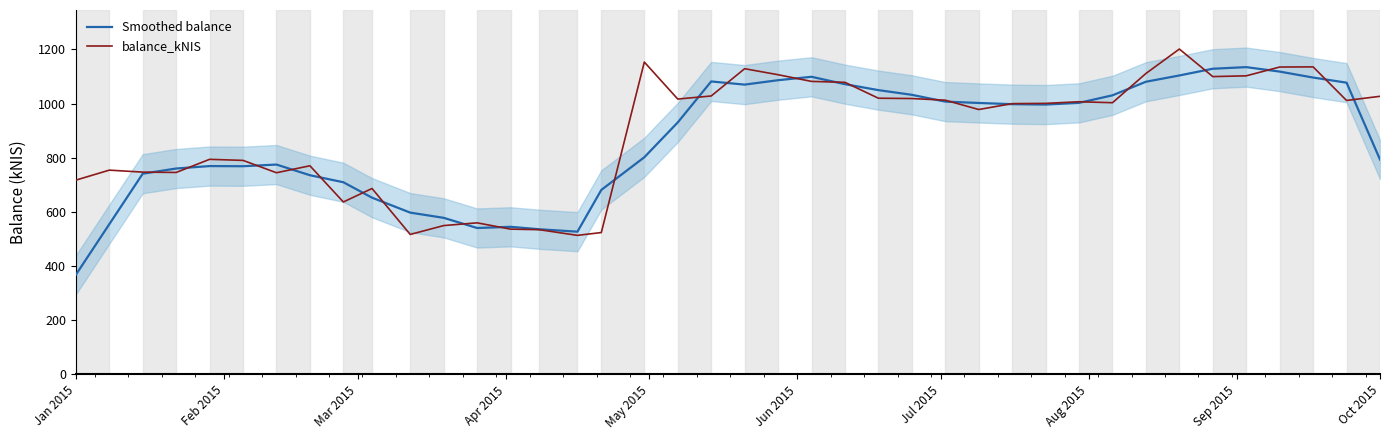

What is the average value of the balance_kNIS series?

889.5